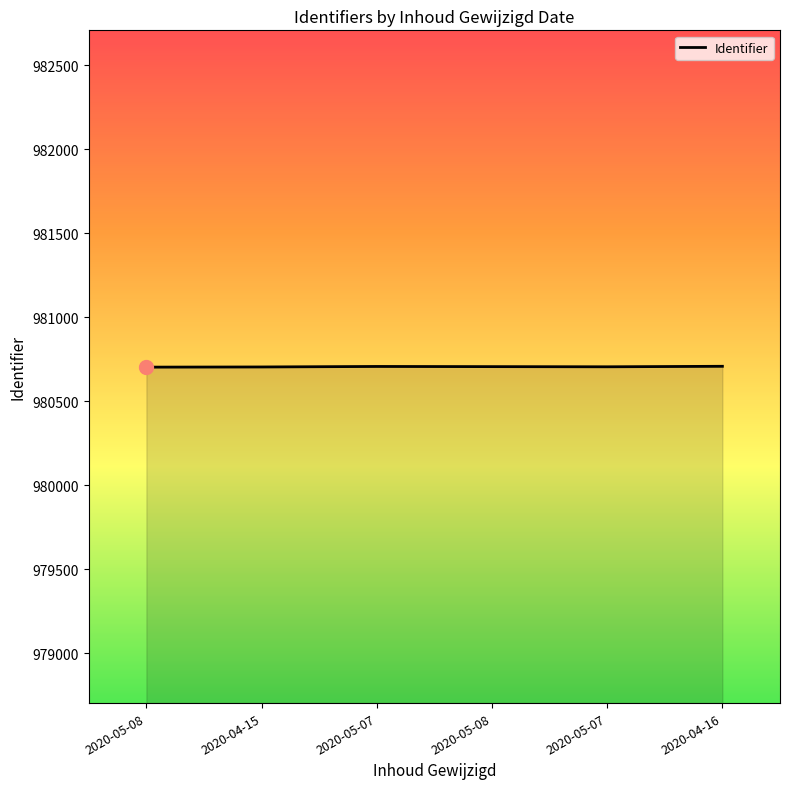

List the labels in order of value, smallest first.

2020-05-08, 2020-04-15, 2020-05-07, 2020-05-08, 2020-05-07, 2020-04-16